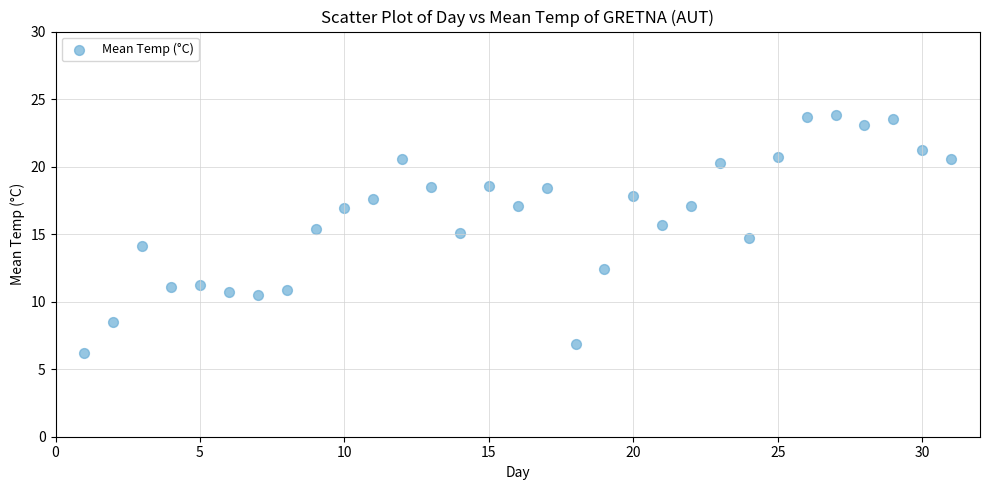

What is the range of X values (max minus min)?

30.0